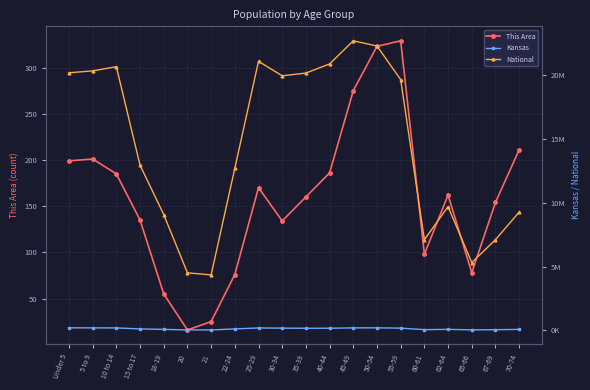

True or false: This Area and National cross at least once.

False